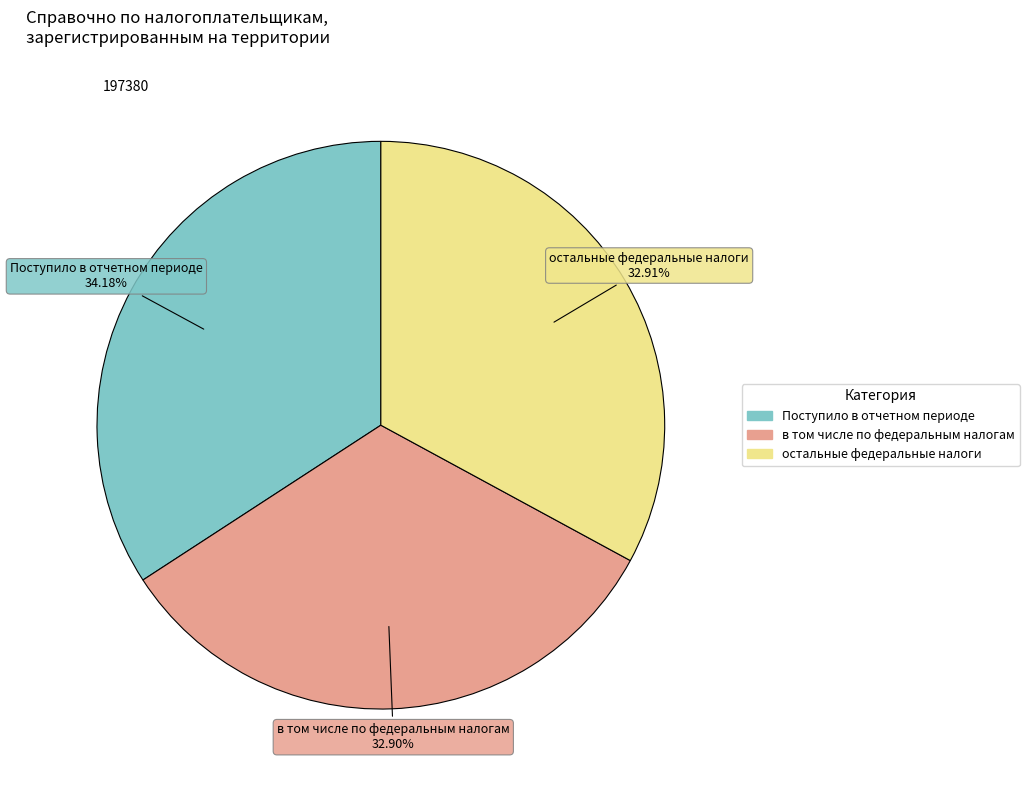

To the nearest percent, what is the difference between the largest and smallest slice percentages?

1%